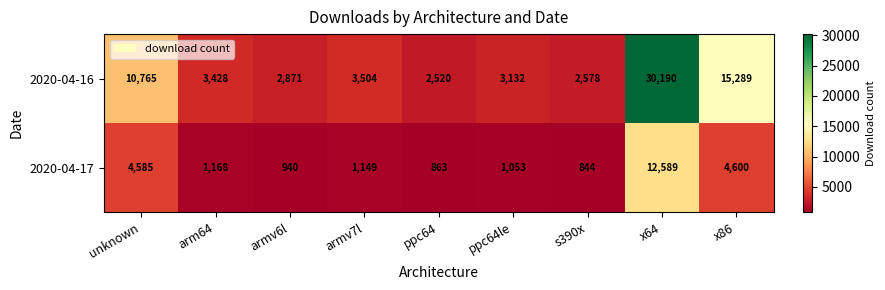

At which category is the sum across all series the highest?

x64